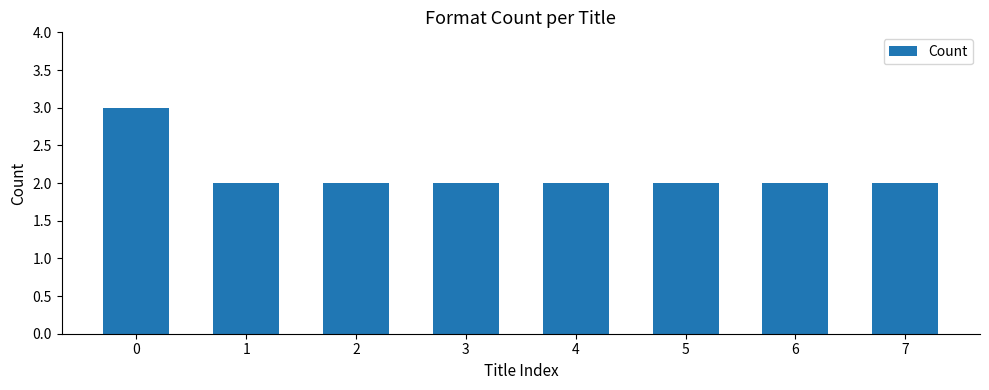

What is the difference between the maximum and minimum values?

1